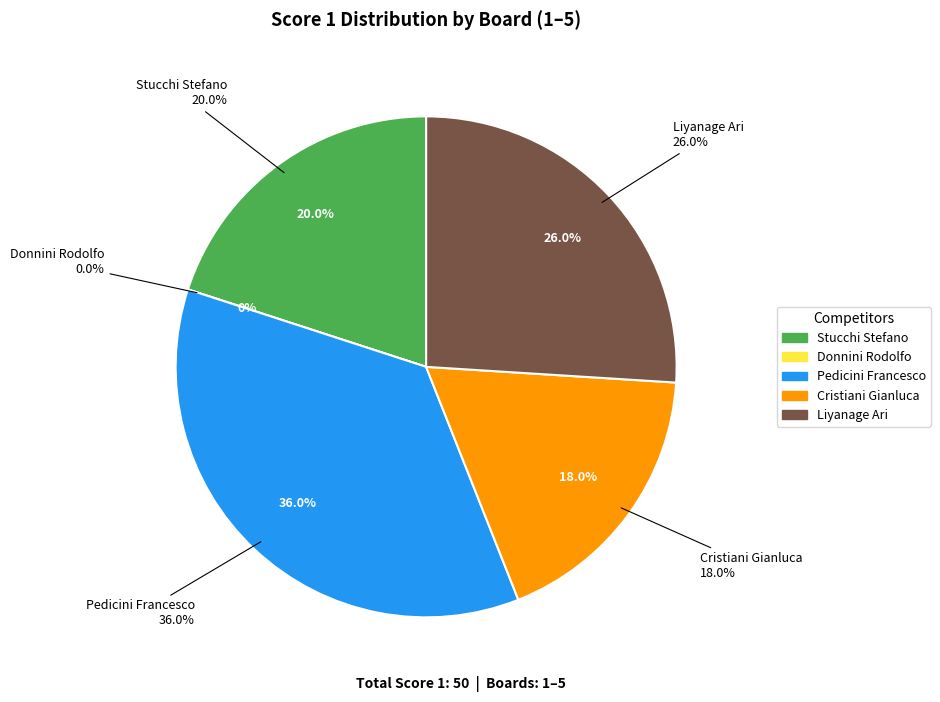

Is it true that Cristiani Gianluca is 25% of the pie?

False